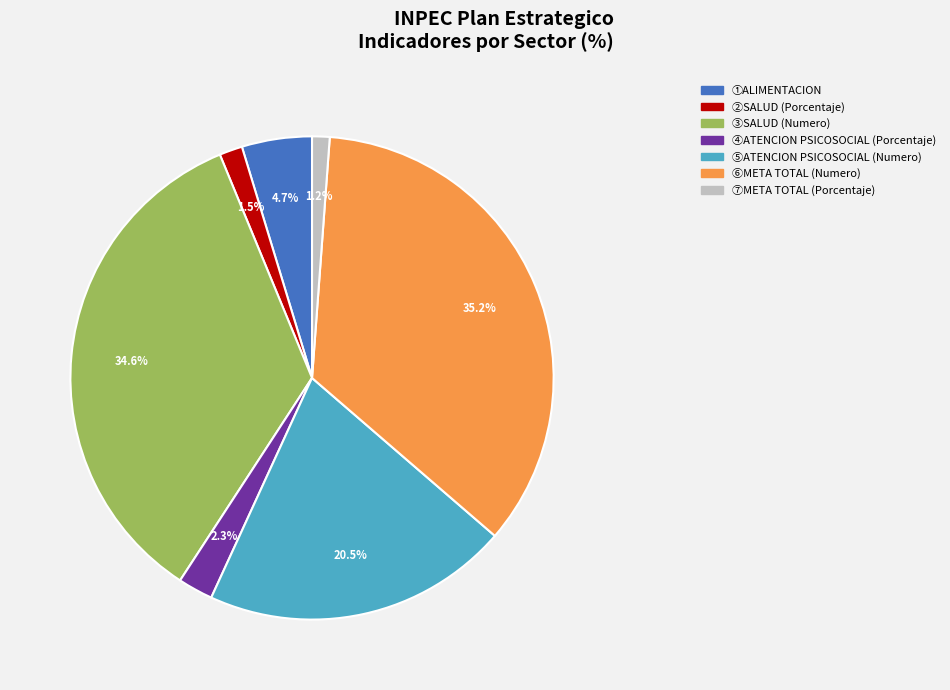

Is there a majority slice in this chart?

No